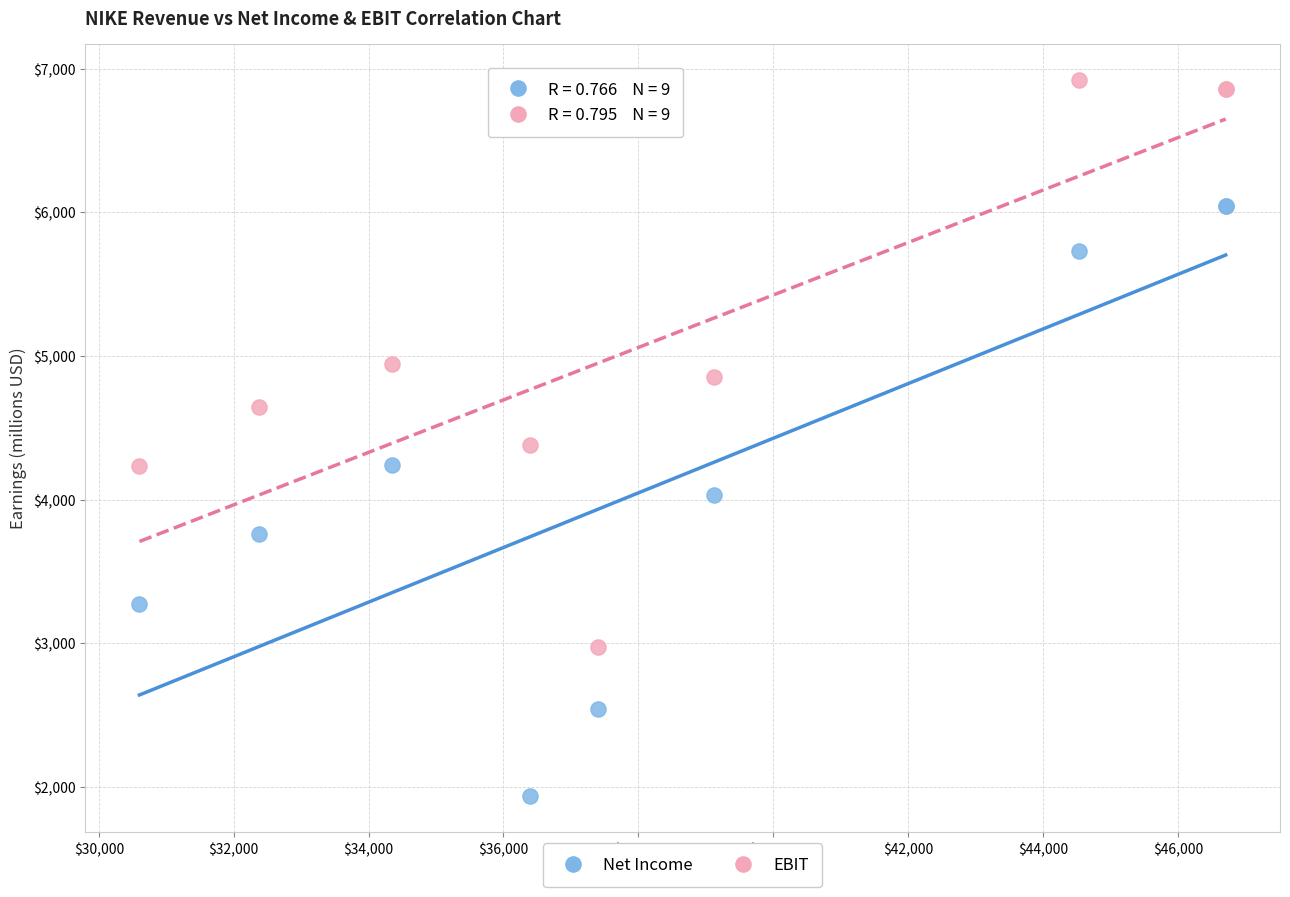

Which series contains the highest Y value?

EBIT